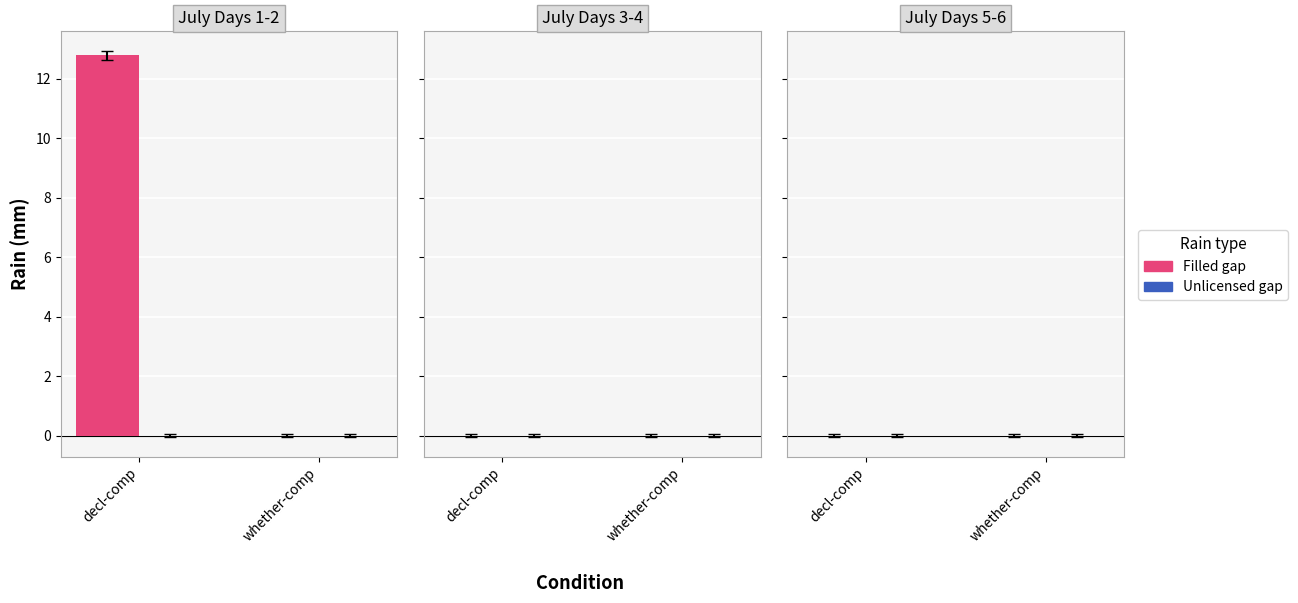

The value at decl-comp is 12.8. True or false?

True